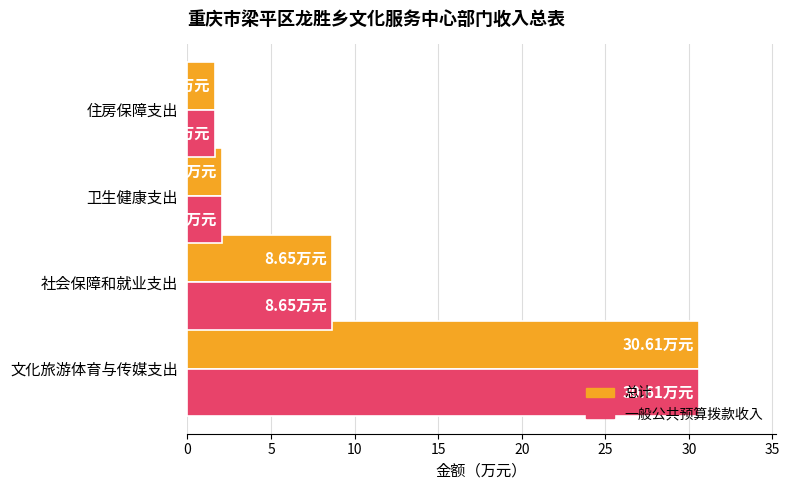

Where is 总计 nearest to the value 16?

社会保障和就业支出